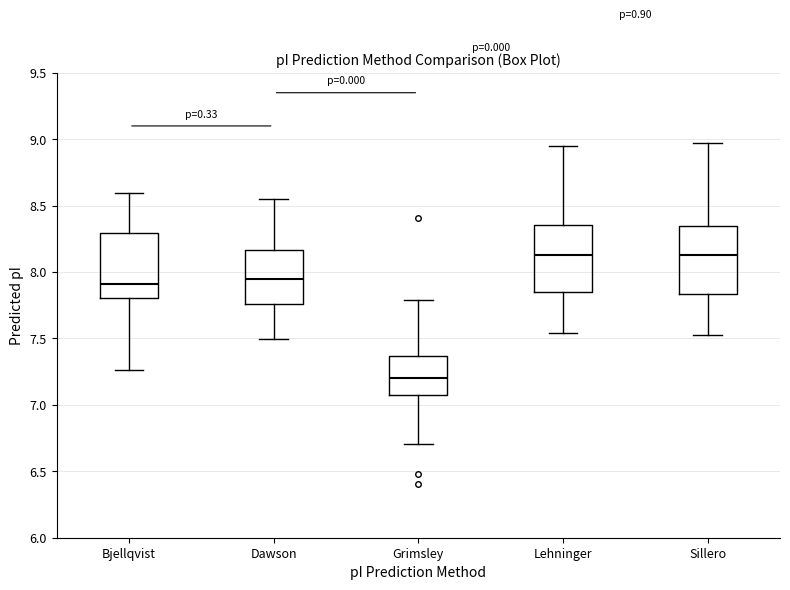

Reading left to right, read every box against the y-axis: the position of its median line, the range the box covers, and the ends of its whiskers. The values are not printed on the chart, so give them approximately, as read against the axis.

Bjellqvist: median 7.90, box 7.80 to 8.30, whiskers 7.25 to 8.60
Dawson: median 7.95, box 7.75 to 8.15, whiskers 7.50 to 8.55
Grimsley: median 7.20, box 7.05 to 7.35, whiskers 6.70 to 7.80
Lehninger: median 8.15, box 7.85 to 8.35, whiskers 7.55 to 8.95
Sillero: median 8.15, box 7.85 to 8.35, whiskers 7.55 to 9.00